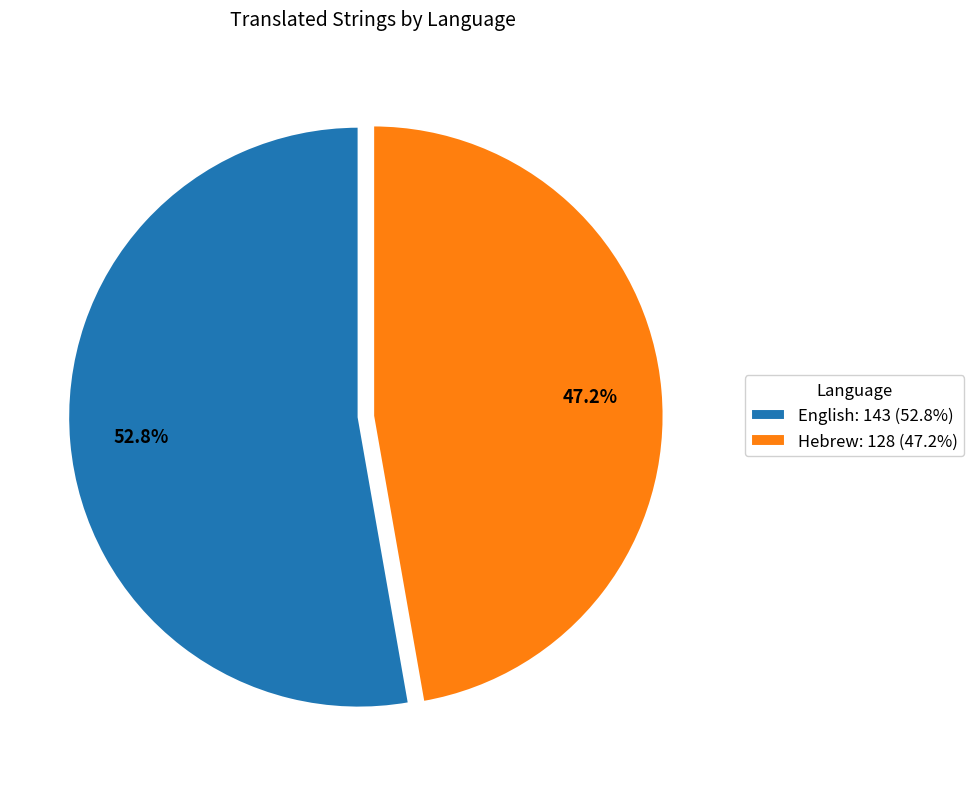

To the nearest percent, what is the combined percentage of Hebrew and English?

100%